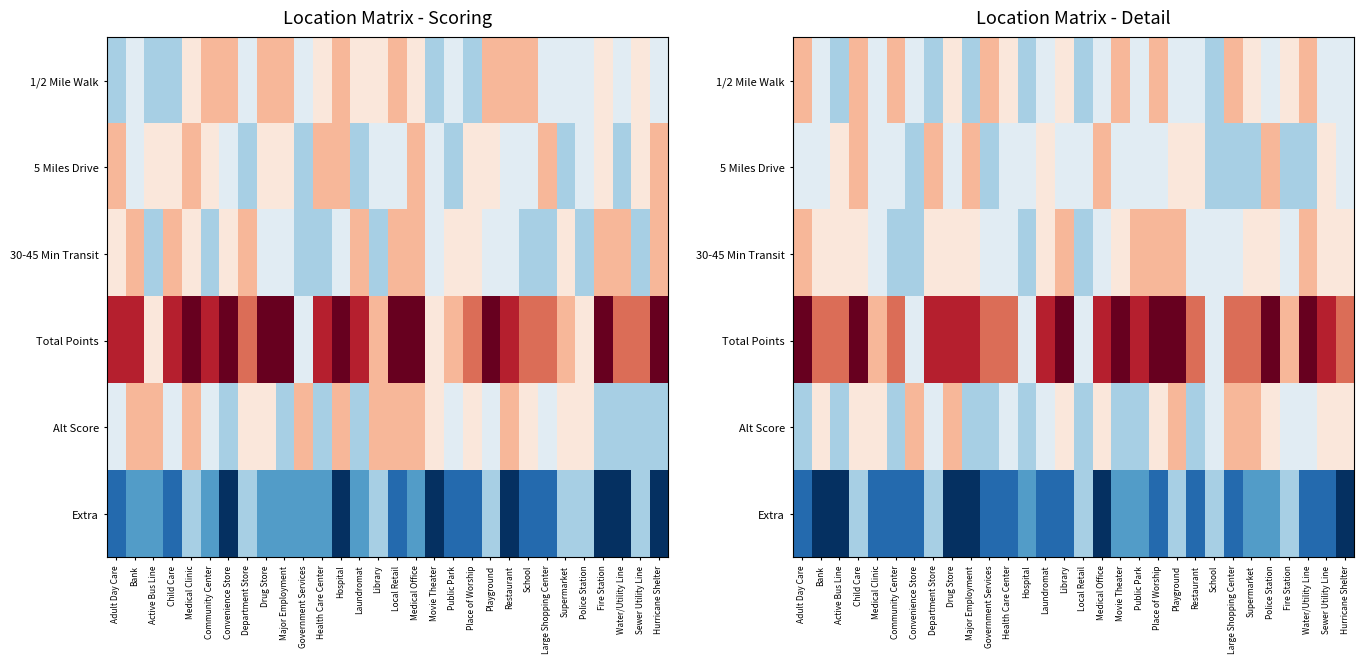

Between Fire Station and Convenience Store, which is larger?

Fire Station